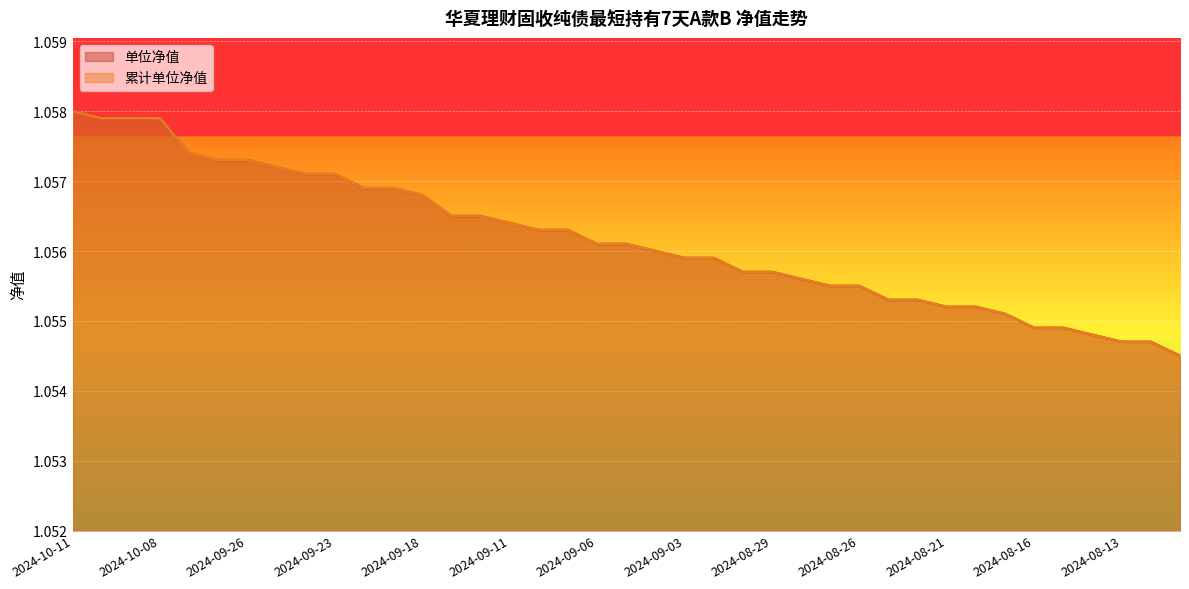

List the labels in order of 累计单位净值 value, smallest first.

2024-08-09, 2024-08-13, 2024-08-12, 2024-08-14, 2024-08-16, 2024-08-15, 2024-08-19, 2024-08-21, 2024-08-20, 2024-08-23, 2024-08-22, 2024-08-27, 2024-08-26, 2024-08-28, 2024-08-30, 2024-08-29, 2024-09-03, 2024-09-02, 2024-09-04, 2024-09-06, 2024-09-05, 2024-09-10, 2024-09-09, 2024-09-11, 2024-09-13, 2024-09-12, 2024-09-18, 2024-09-20, 2024-09-19, 2024-09-24, 2024-09-23, 2024-09-25, 2024-09-27, 2024-09-26, 2024-09-30, 2024-10-10, 2024-10-09, 2024-10-08, 2024-10-11